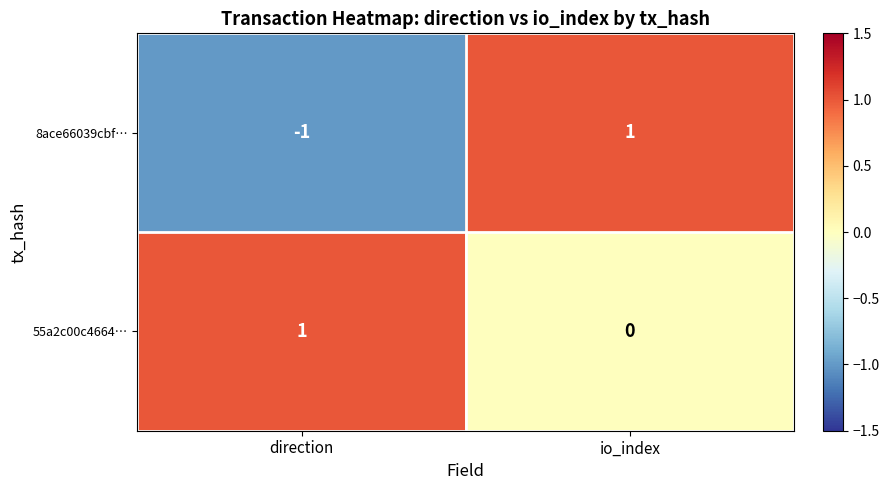

Rank the series by their average value, from highest to lowest.

55a2c00c4664…, 8ace66039cbf…